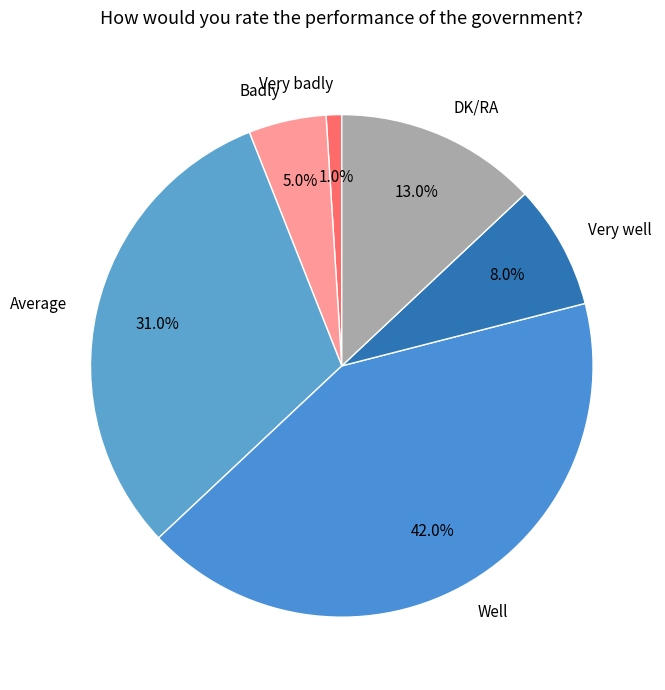

Count the number of slices in the pie.

6